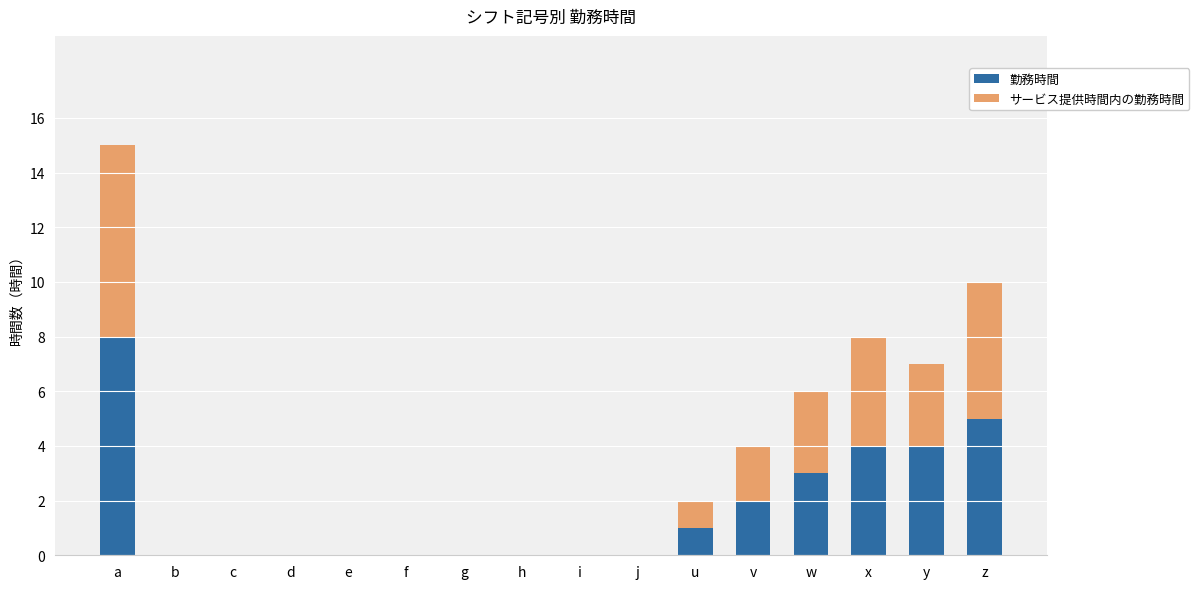

The 勤務時間 series shows 8 at z. True or false?

False